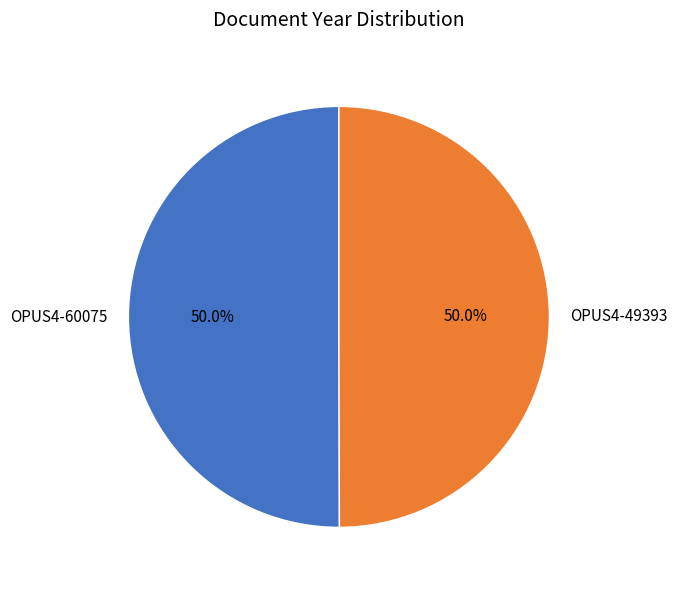

What percentage do OPUS4-60075 and OPUS4-49393 together represent?

100.0%